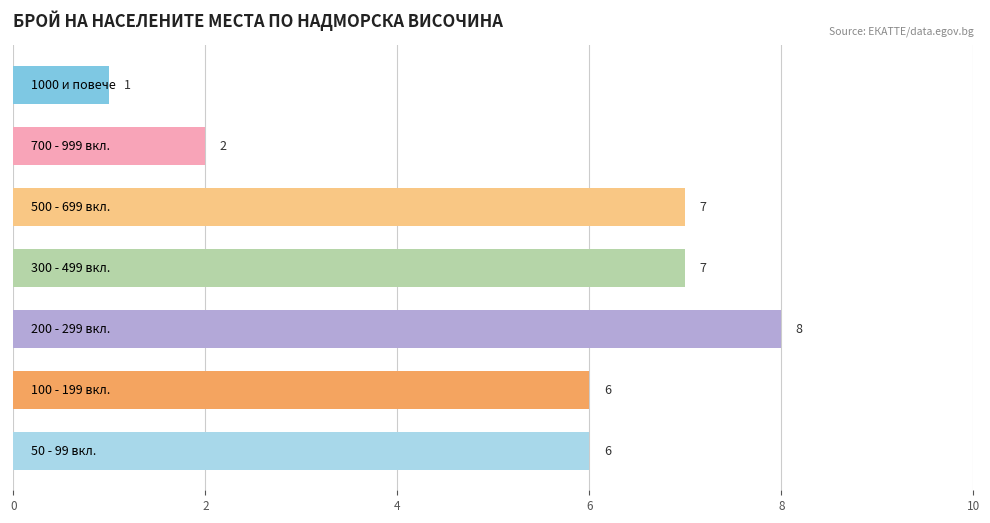

How many values are between 2 and 7?

5